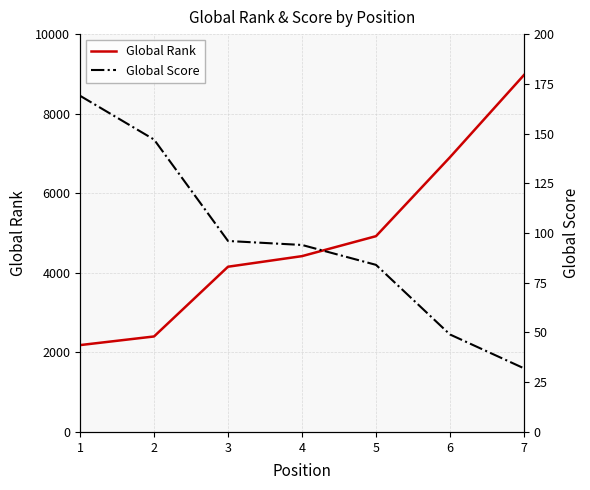

Reading left to right, list all the values displayed in this chart.

Global Rank: 1=2183	2=2400	3=4153	4=4419	5=4921	6=6905	7=8971
Global Score: 1=169	2=147	3=96	4=94	5=84	6=49	7=32